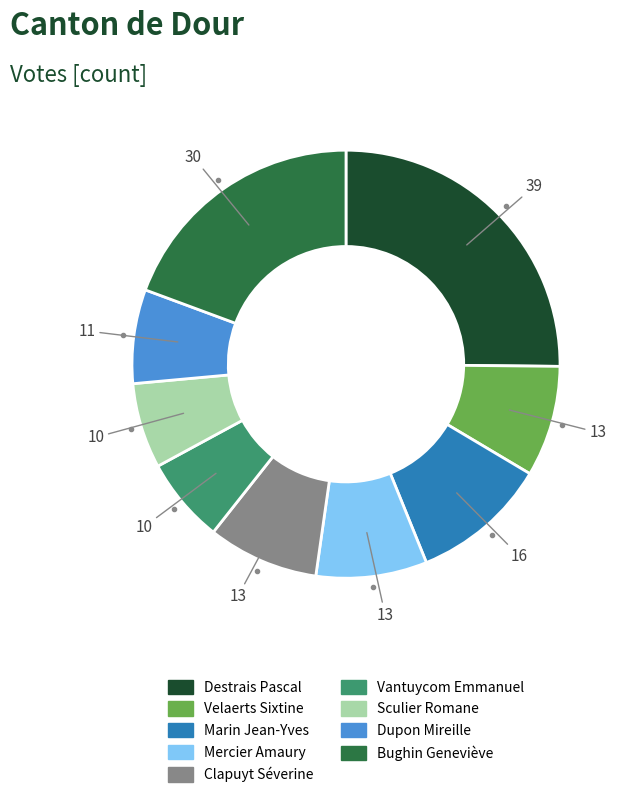

Which category has the biggest portion of the pie?

Destrais Pascal